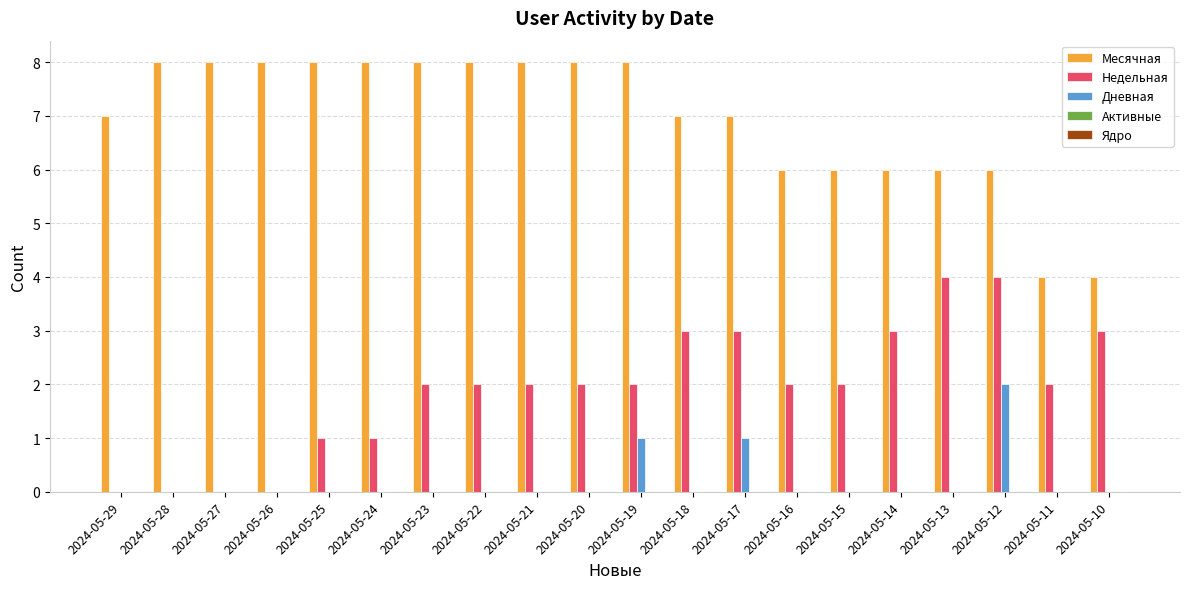

At which category is the sum across all series the highest?

2024-05-12